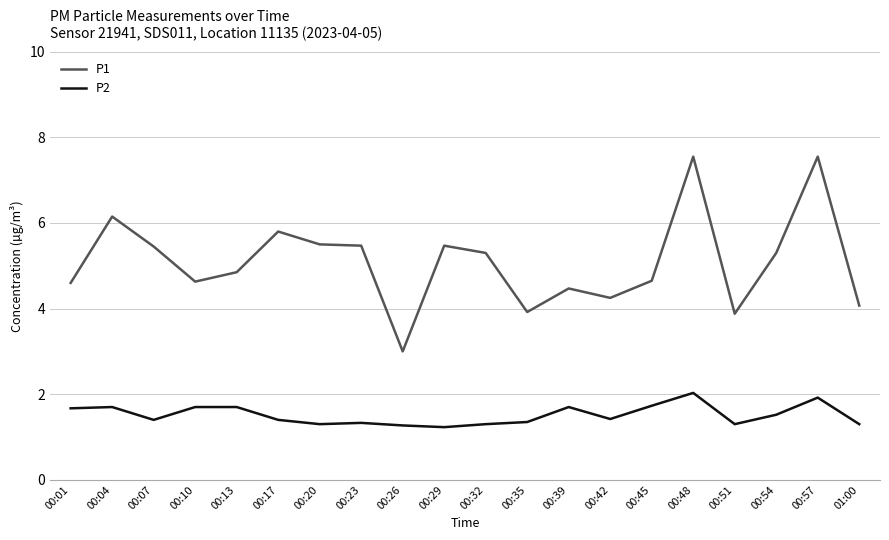

At 00:51, list the series in order from smallest to largest.

P2, P1